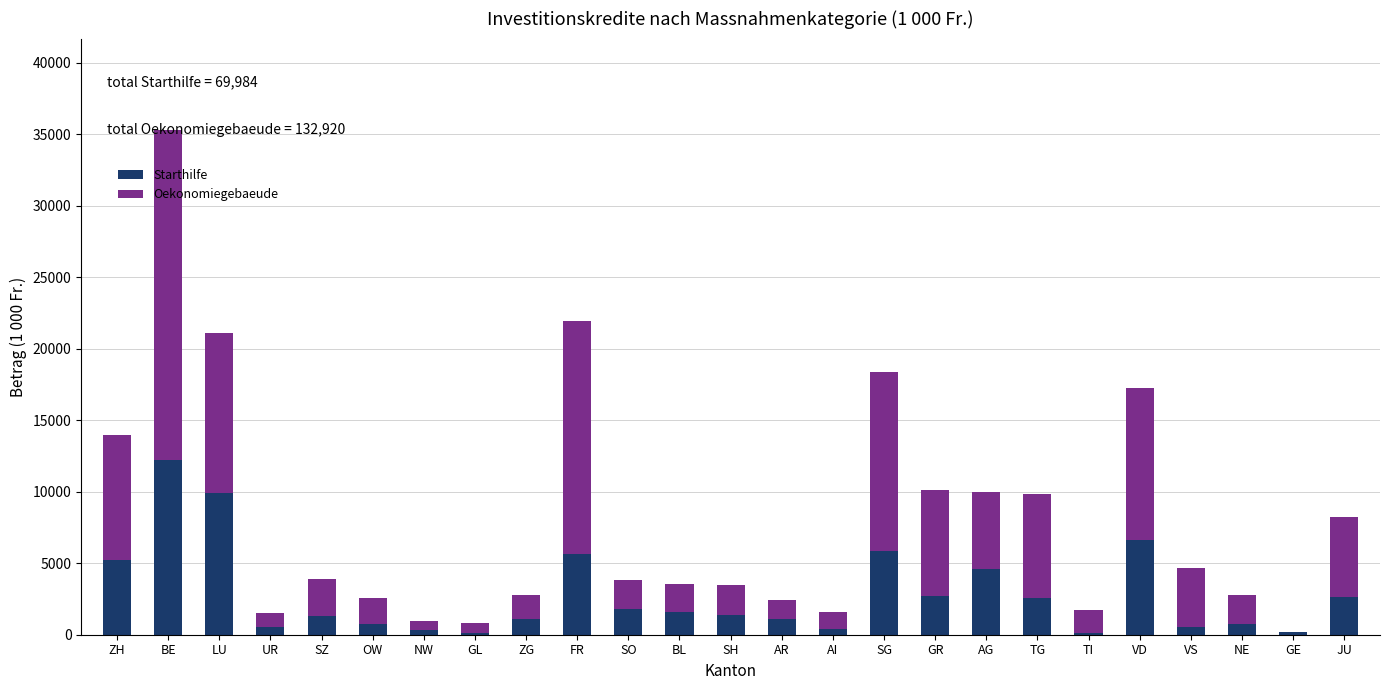

At which category is the sum across all series the highest?

BE